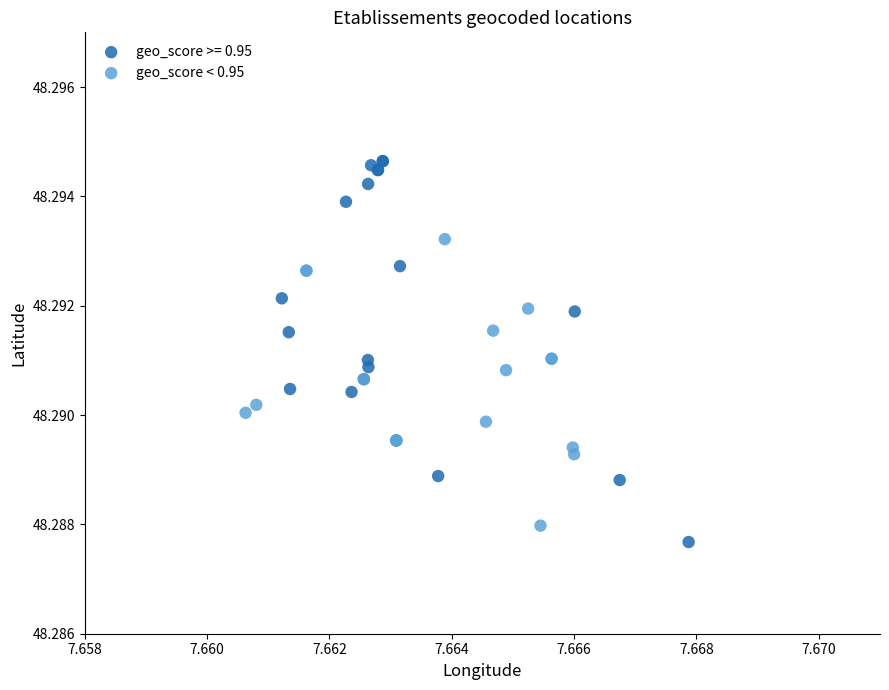

Which series reaches the maximum Y coordinate?

geo_score >= 0.95